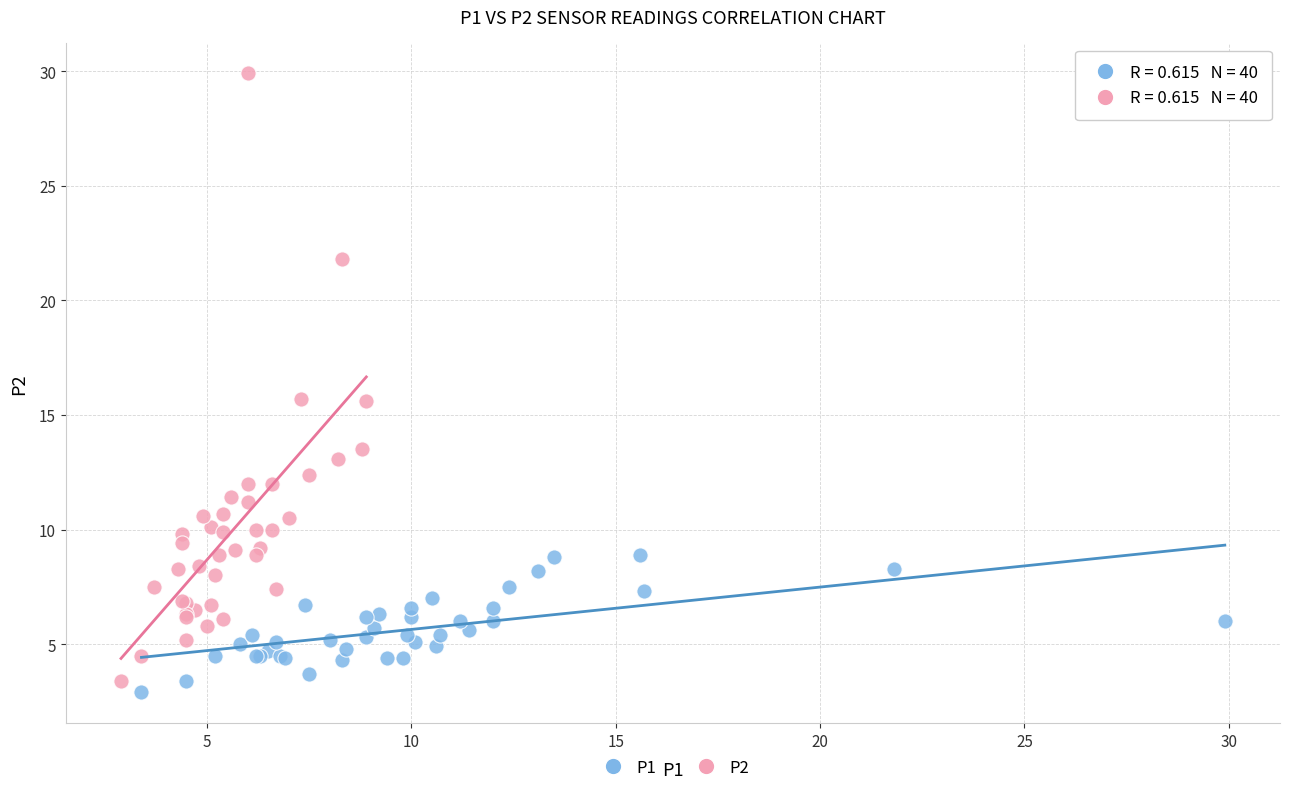

Which series contains the highest Y value?

P2